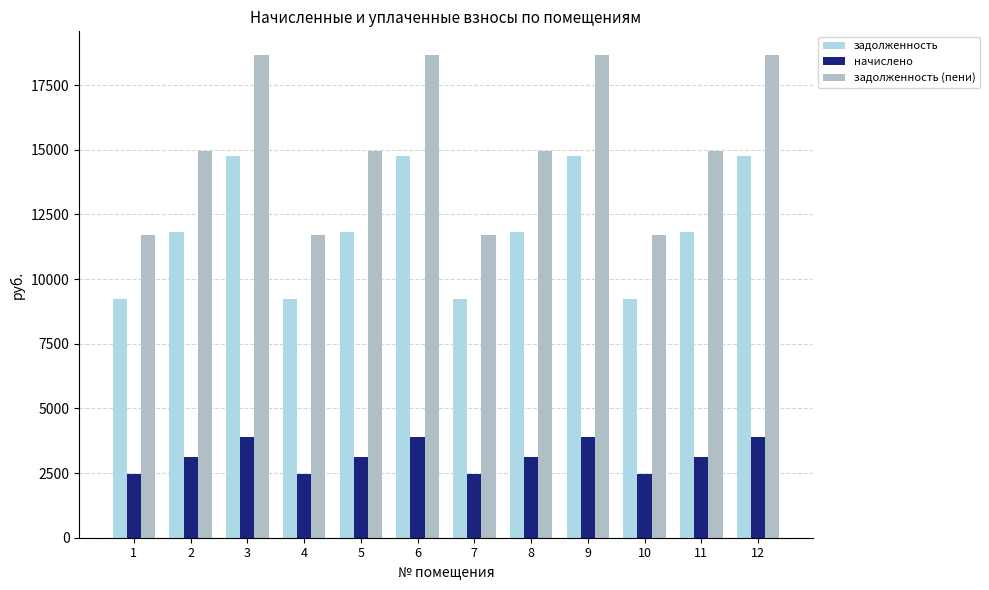

Between 7 and 9, which series saw the biggest shift?

задолженность (пени)